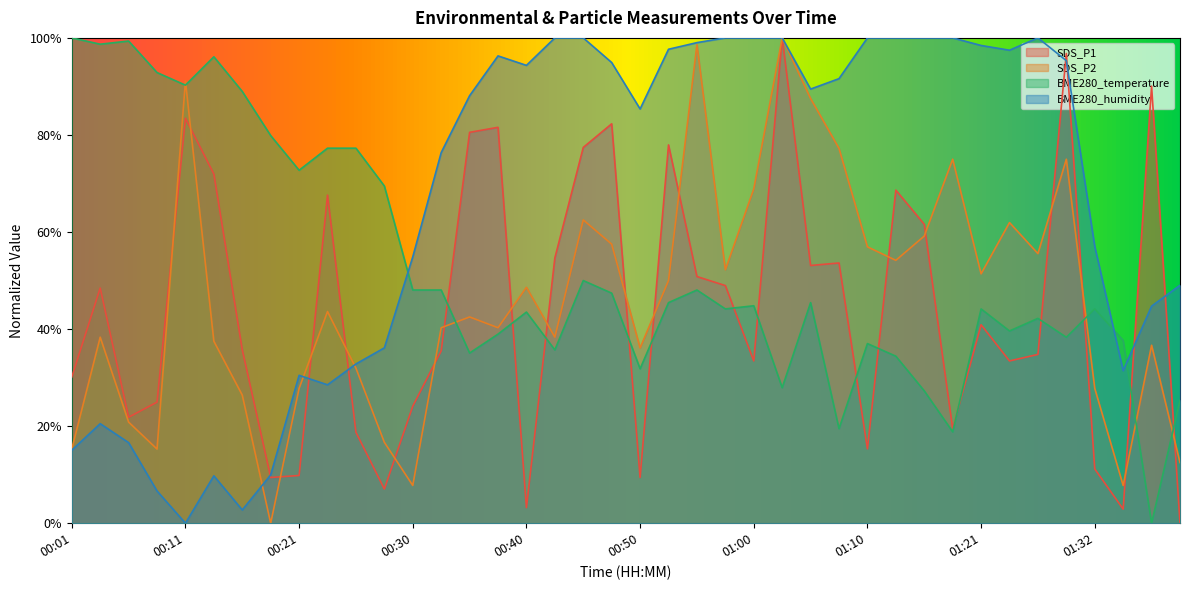

Which series has the widest spread of values?

SDS_P1